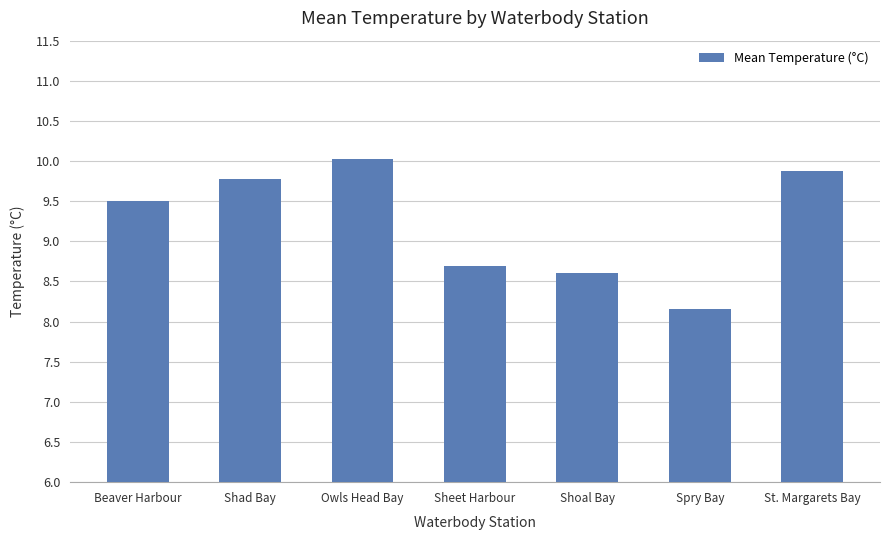

Rank the categories by value from lowest to highest.

Spry Bay, Shoal Bay, Sheet Harbour, Beaver Harbour, Shad Bay, St. Margarets Bay, Owls Head Bay